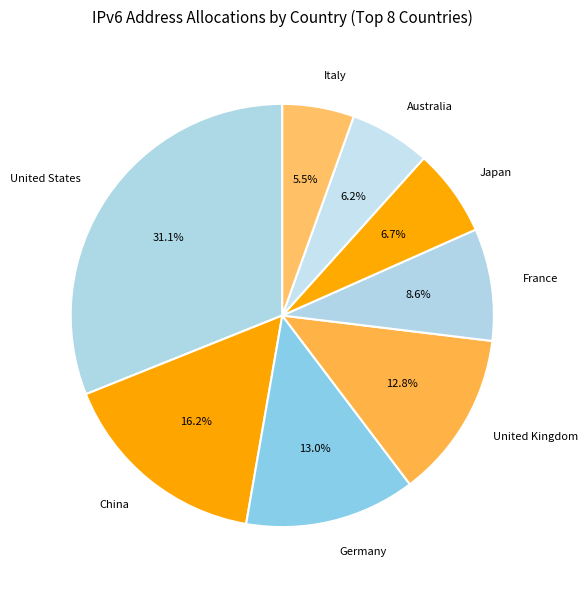

Is the sum of China and United States greater than half?

No